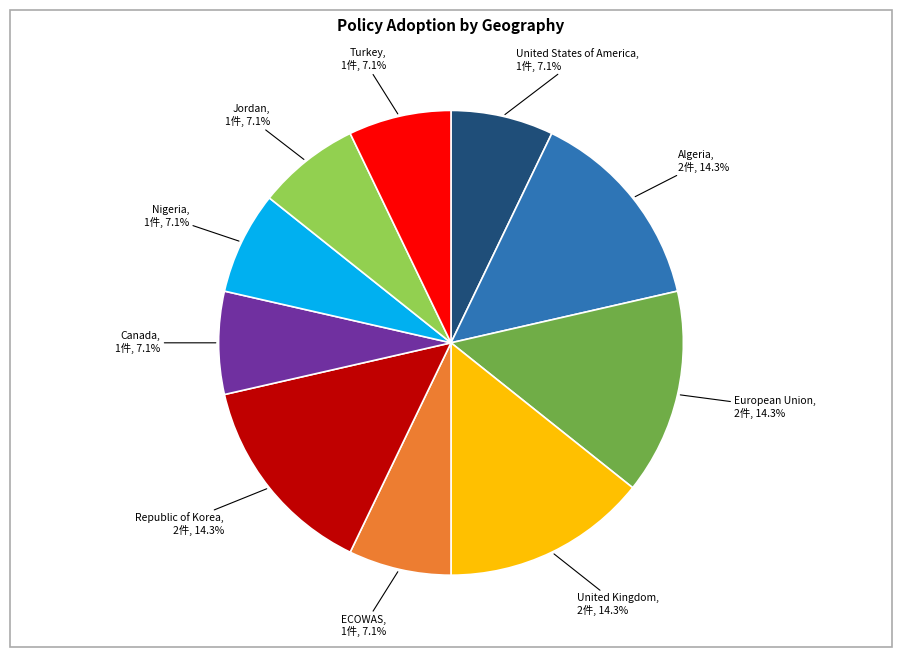

What is the ratio of the value at ECOWAS to the value at Nigeria?

1.0